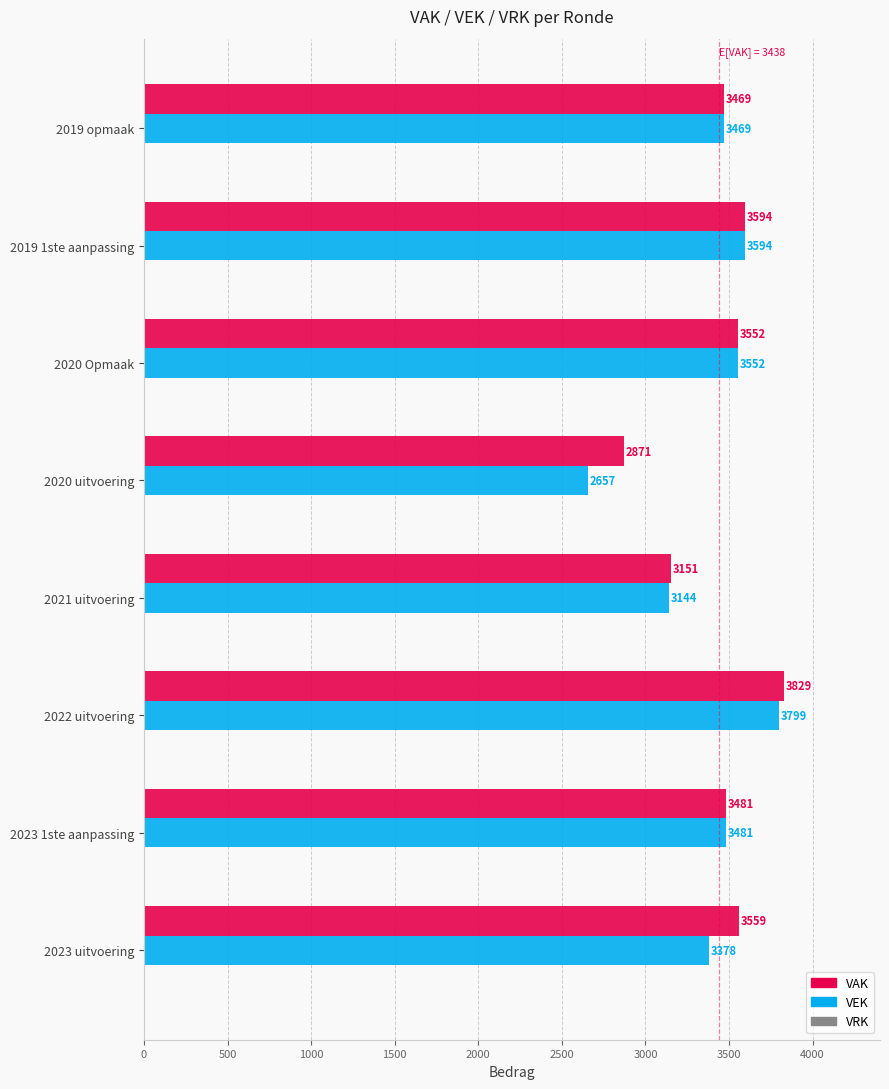

What is the difference between the second highest and second lowest values in the VAK series?

443